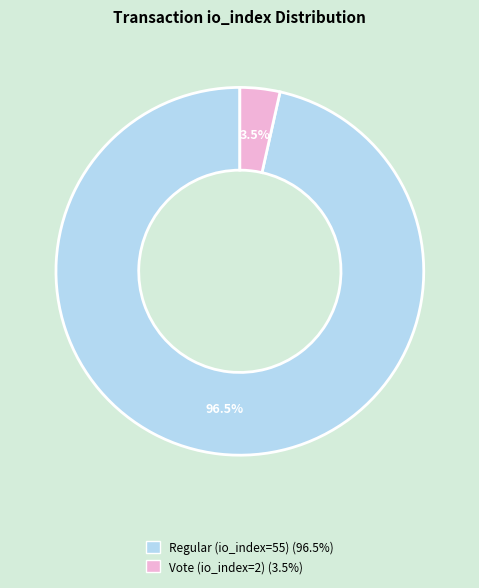

Which slice is the largest?

Regular (io_index=55)